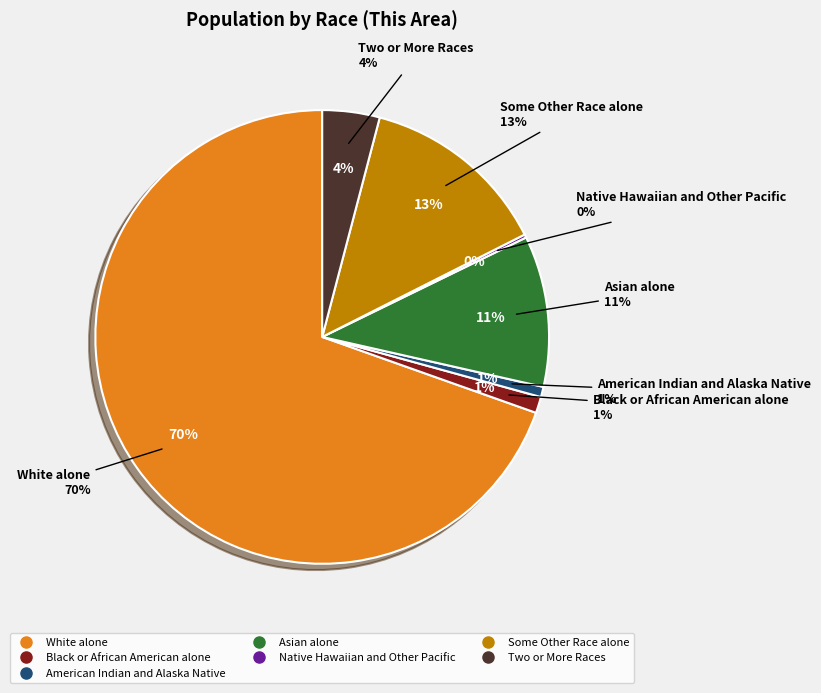

What portion of the pie excludes American Indian and Alaska Native?

99.3%